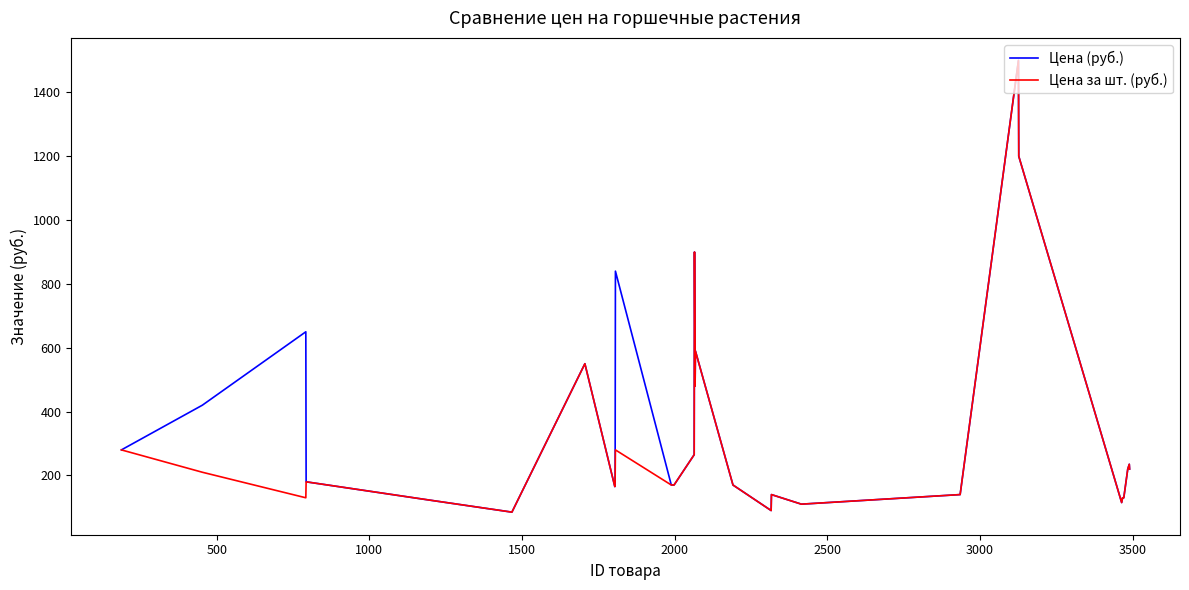

What is the minimum value for Цена (руб.)?

85